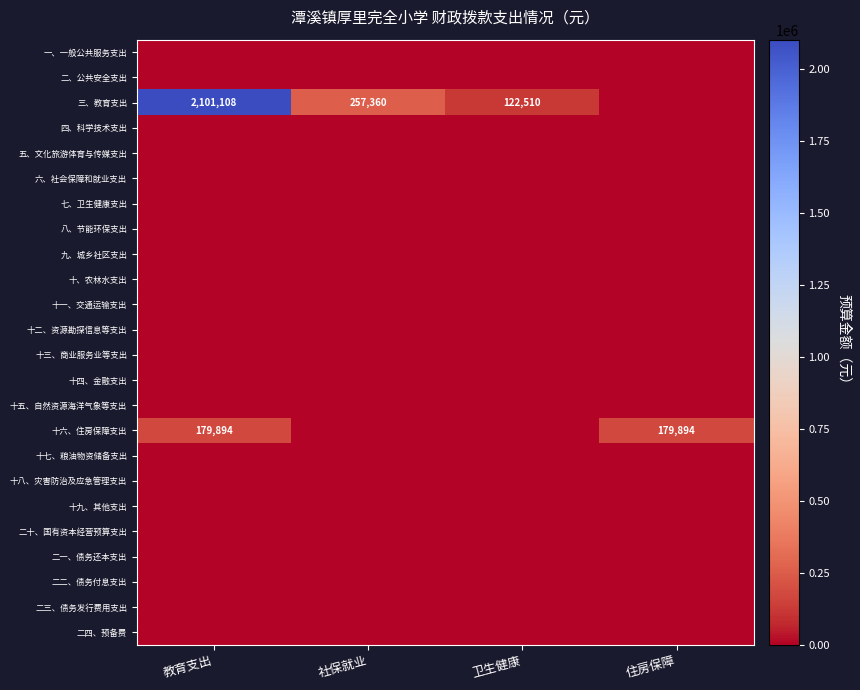

Count the number of categories in the chart.

4